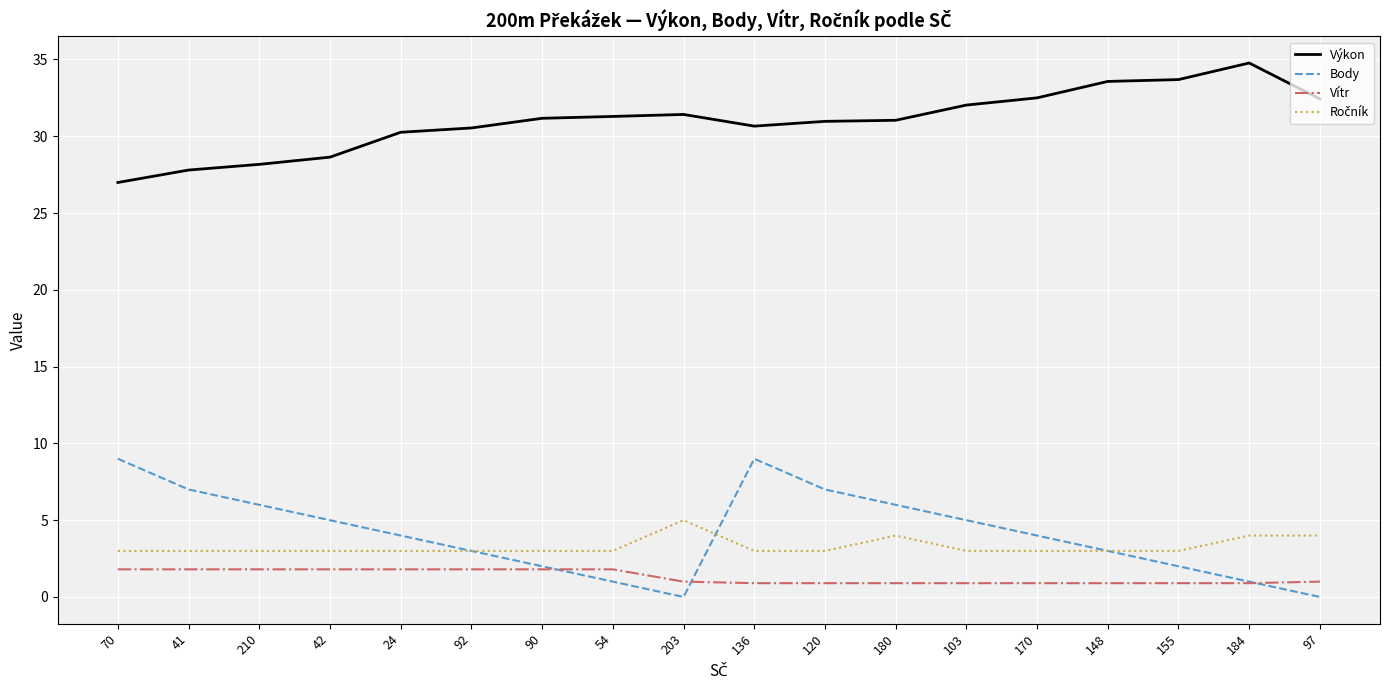

How many lines are shown in the chart?

4